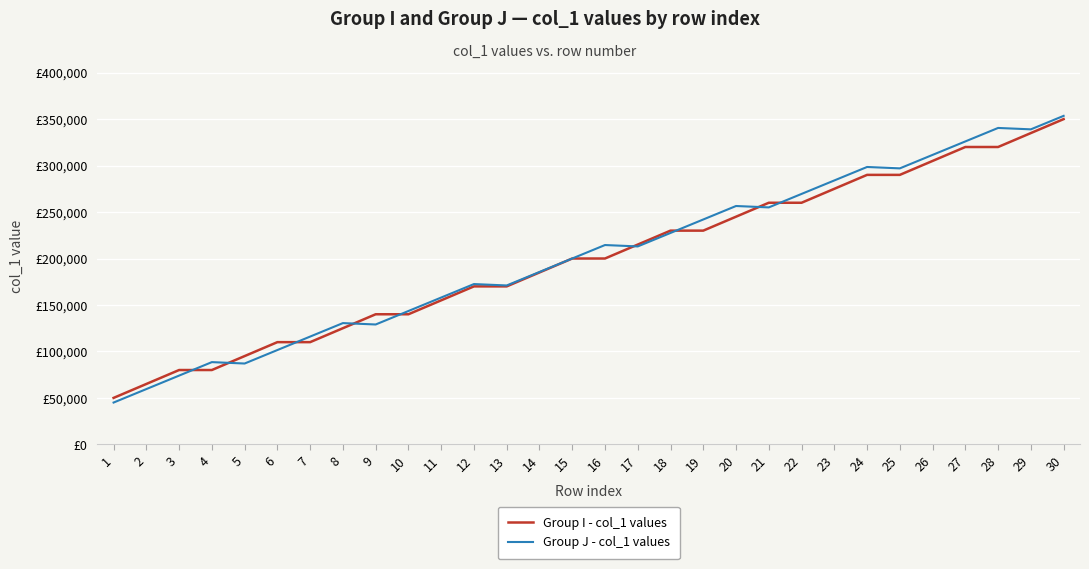

At which category is the sum across all series the highest?

30